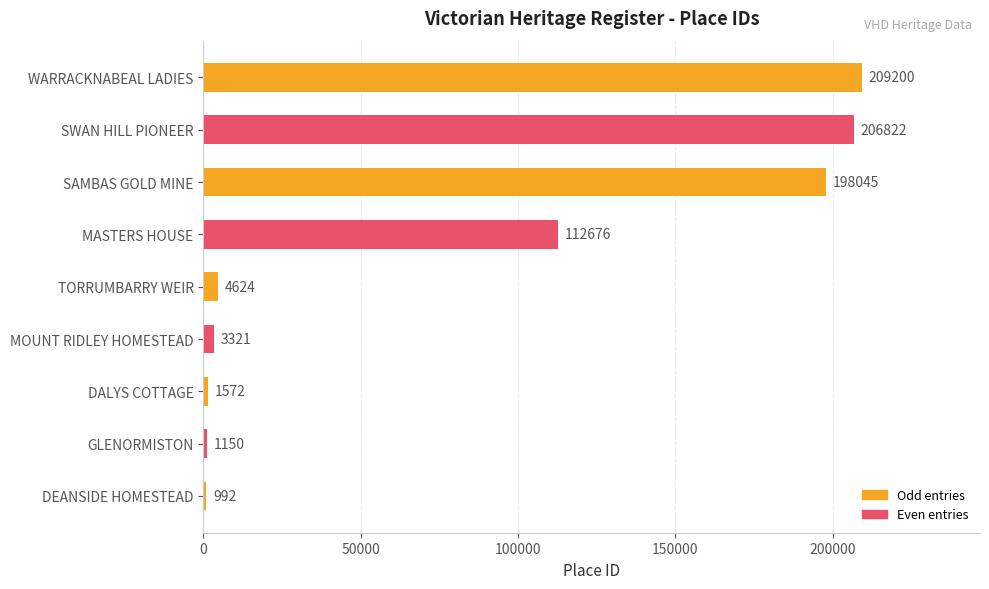

Rank the categories by value from highest to lowest.

WARRACKNABEAL LADIES, SWAN HILL PIONEER, SAMBAS GOLD MINE, MASTERS HOUSE, TORRUMBARRY WEIR, MOUNT RIDLEY HOMESTEAD, DALYS COTTAGE, GLENORMISTON, DEANSIDE HOMESTEAD